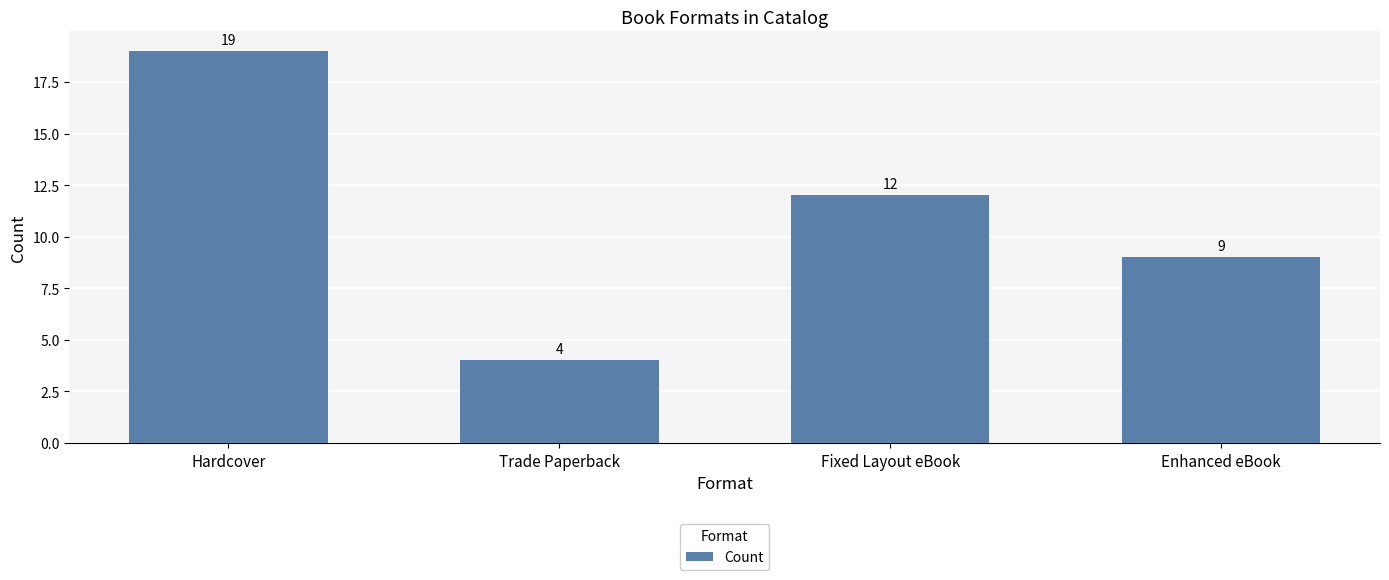

Where is the data nearest to the value 11?

Fixed Layout eBook